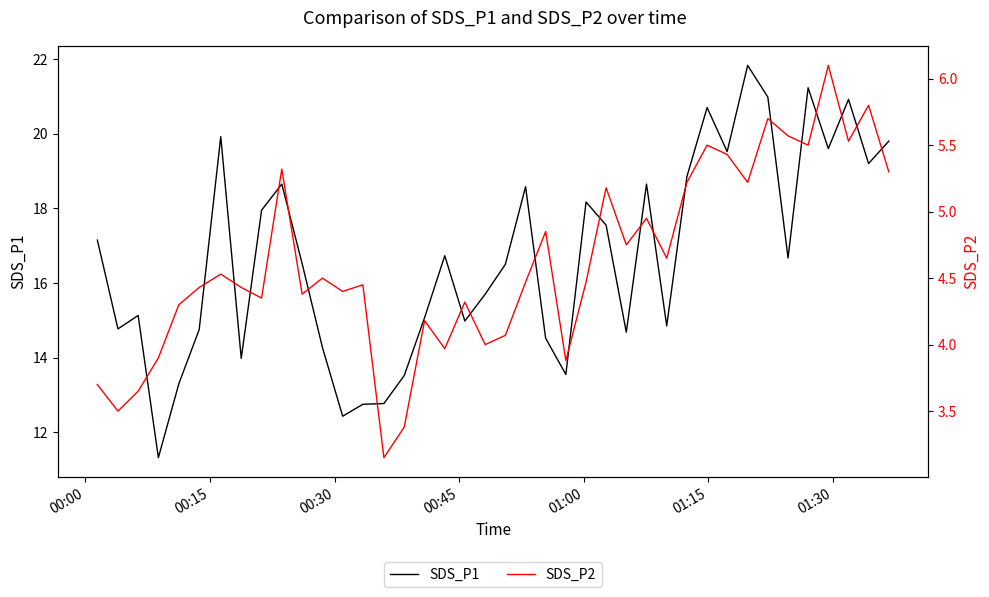

Reading left to right, transcribe all the data shown in this chart.

SDS_P1: 17.1	14.8	15.1	11.3	13.3	14.8	19.9	14.0	17.9	18.6	16.5	14.3	12.4	12.8	12.8	13.5	15.1	16.7	15.0	15.7	16.5	18.6	14.5	13.6	18.2	17.6	14.7	18.6	14.8	18.9	20.7	19.5	21.8	21.0	16.7	21.2	19.6	20.9	19.2	19.8
SDS_P2: 3.7	3.5	3.6	3.9	4.3	4.4	4.5	4.4	4.3	5.3	4.4	4.5	4.4	4.5	3.1	3.4	4.2	4.0	4.3	4.0	4.1	4.5	4.8	3.9	4.5	5.2	4.8	5.0	4.7	5.2	5.5	5.4	5.2	5.7	5.6	5.5	6.1	5.5	5.8	5.3